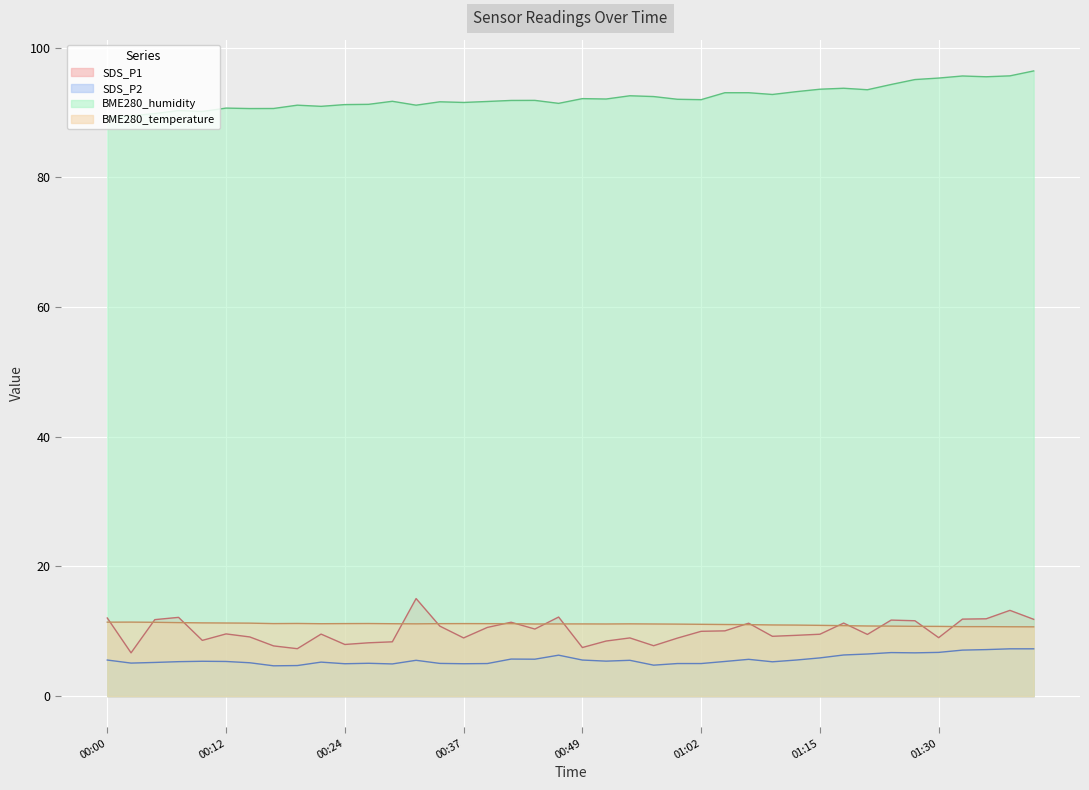

Reading left to right, what are all the values shown in this chart?

BME280_humidity: 89.2	89.5	89.8	90.3	90.2	90.7	90.6	90.6	91.1	90.9	91.2	91.2	91.7	91.1	91.6	91.5	91.7	91.8	91.9	91.4	92.1	92.1	92.6	92.5	92.0	92.0	93.0	93.0	92.8	93.2	93.6	93.7	93.5	94.3	95.1	95.3	95.6	95.5	95.6	96.4
BME280_temperature: 11.4	11.4	11.4	11.3	11.3	11.3	11.3	11.2	11.2	11.2	11.2	11.2	11.2	11.2	11.2	11.2	11.2	11.2	11.1	11.1	11.1	11.1	11.2	11.1	11.1	11.1	11.1	11.0	11.0	11.0	10.9	10.9	10.8	10.8	10.8	10.8	10.7	10.7	10.7	10.7
SDS_P1: 12.1	6.7	11.8	12.2	8.6	9.6	9.1	7.8	7.3	9.6	8.0	8.2	8.4	15.1	10.8	9.0	10.6	11.4	10.3	12.2	7.5	8.5	9.0	7.8	8.9	10.0	10.1	11.2	9.2	9.4	9.6	11.3	9.5	11.7	11.6	9.0	11.9	11.9	13.2	11.8
SDS_P2: 5.6	5.1	5.2	5.3	5.4	5.3	5.2	4.7	4.7	5.2	5.0	5.1	5.0	5.5	5.0	5.0	5.0	5.7	5.7	6.3	5.6	5.4	5.5	4.8	5.0	5.0	5.3	5.7	5.3	5.6	5.9	6.3	6.5	6.7	6.7	6.8	7.1	7.2	7.3	7.3